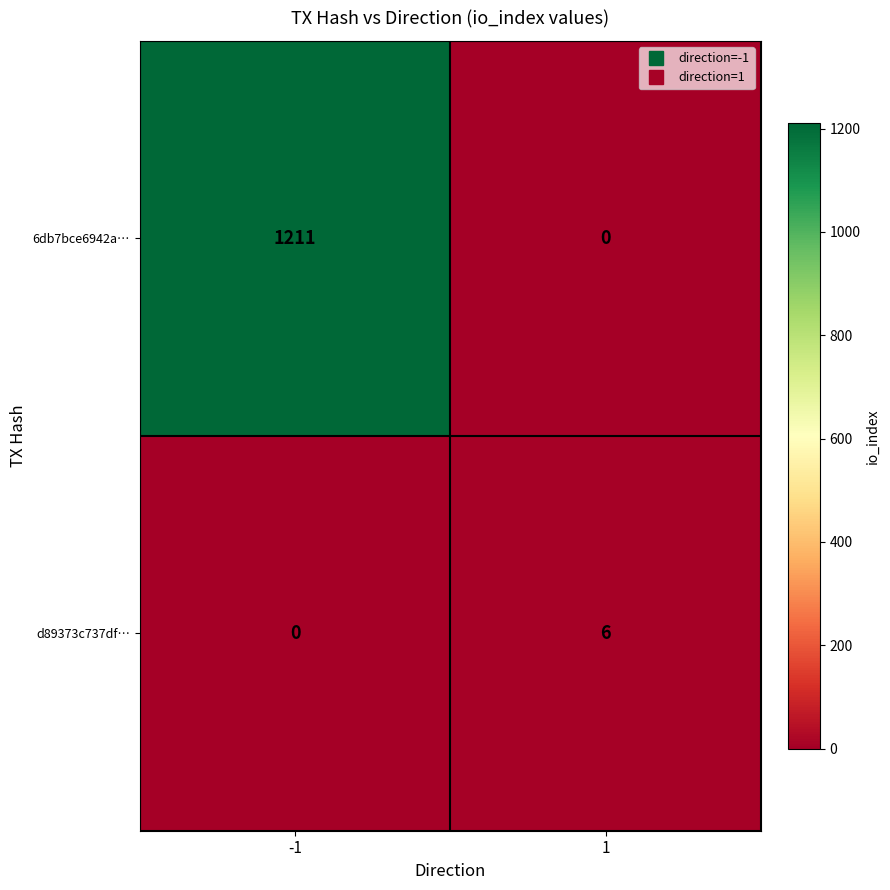

Which series changed the most between -1 and 1?

6db7bce6942a…